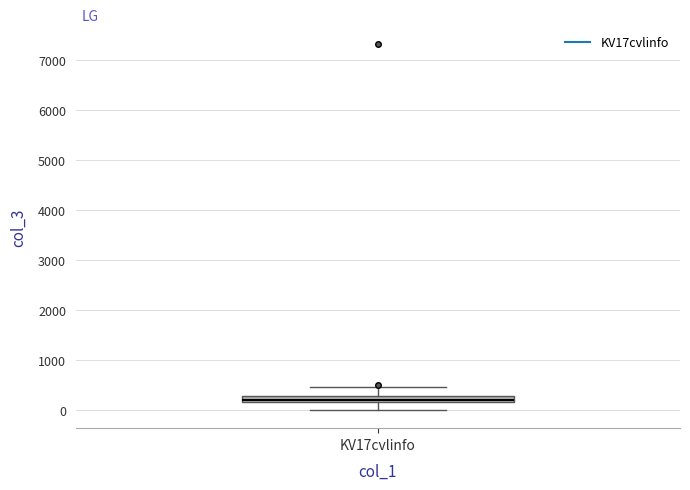

Where does the lower whisker of the box for KV17cvlinfo end on the y-axis? The values are not printed on the chart, so give them approximately, as read against the axis.

0